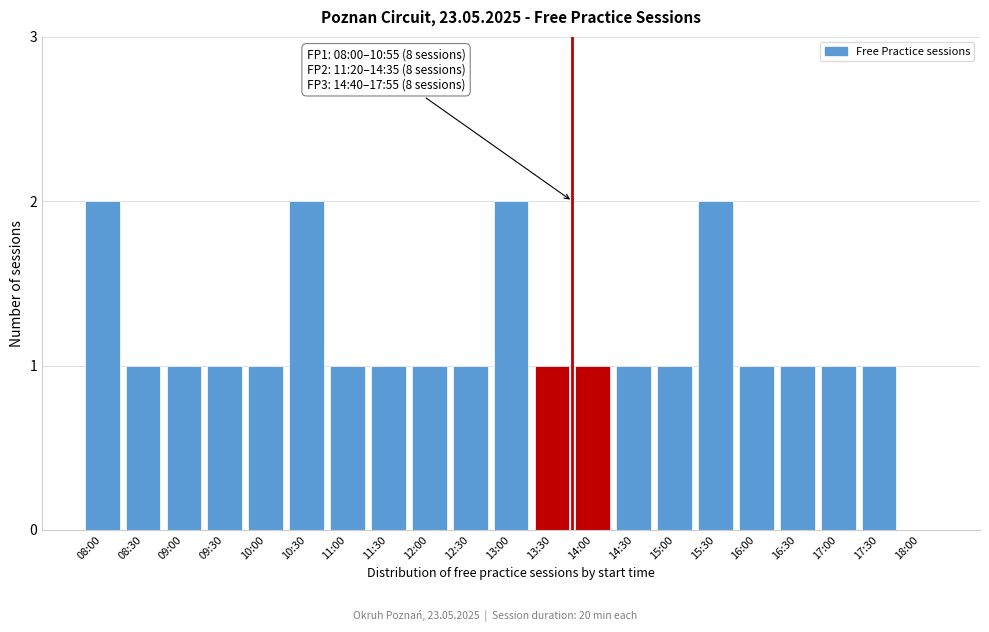

Reading left to right, transcribe all the data shown in this chart.

08:00=2	08:30=1	09:00=1	09:30=1	10:00=1	10:30=2	11:00=1	11:30=1	12:00=1	12:30=1	13:00=2	13:30=1	14:00=1	14:30=1	15:00=1	15:30=2	16:00=1	16:30=1	17:00=1	17:30=1	18:00=0